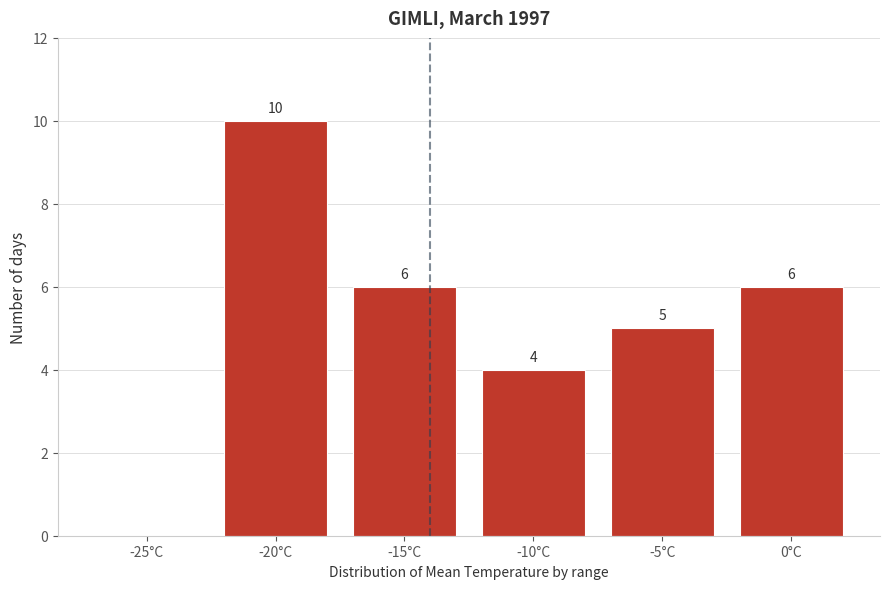

Reading left to right, extract all data points from this chart.

-25°C=0	-20°C=10	-15°C=6	-10°C=4	-5°C=5	0°C=6